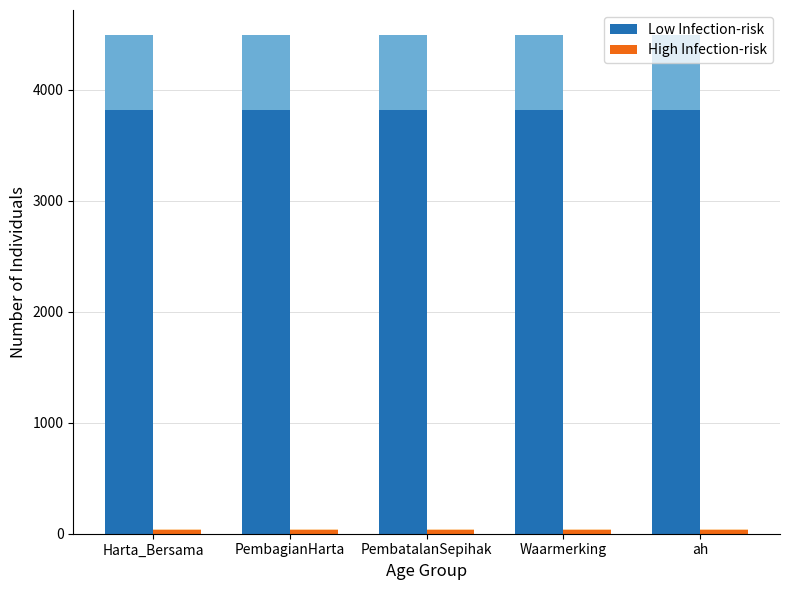

Which has a higher value, Harta_Bersama or PembagianHarta?

Harta_Bersama